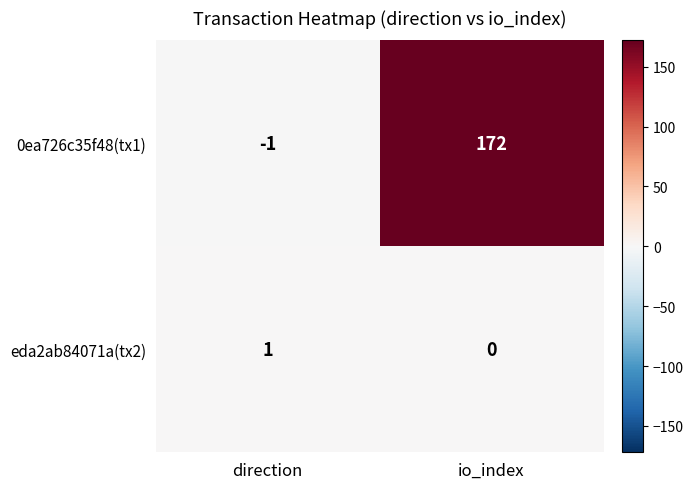

How many data points in eda2ab84071a(tx2) are less than 1?

1